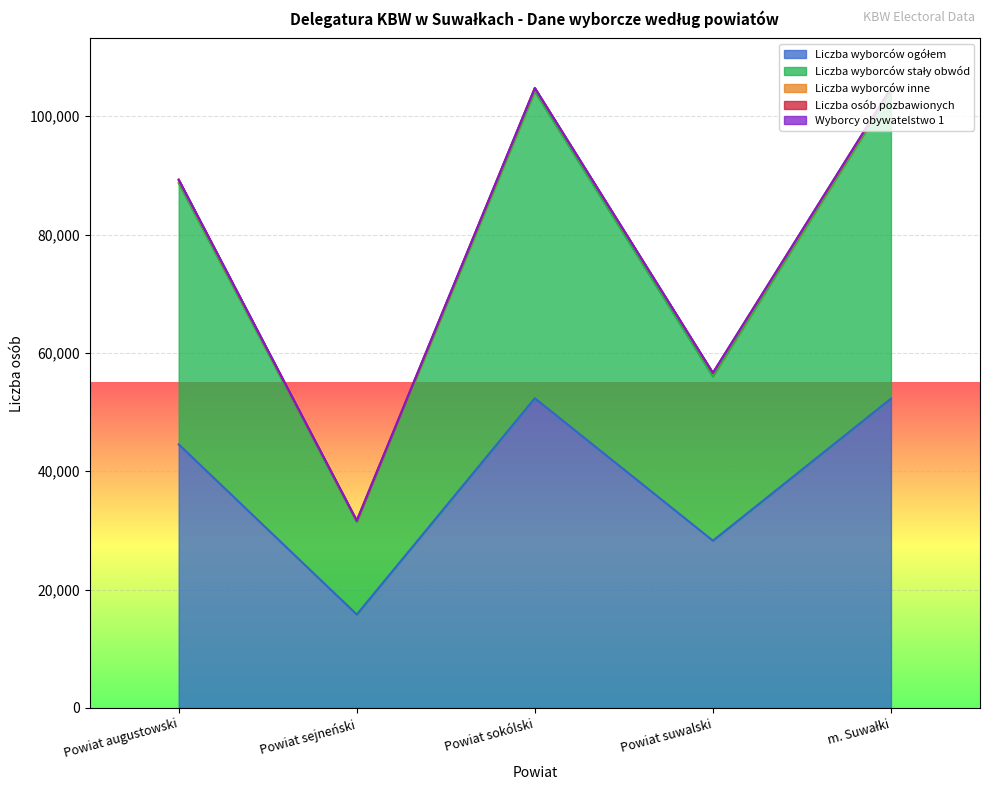

What is the total value across all series at Powiat sokólski?

104761